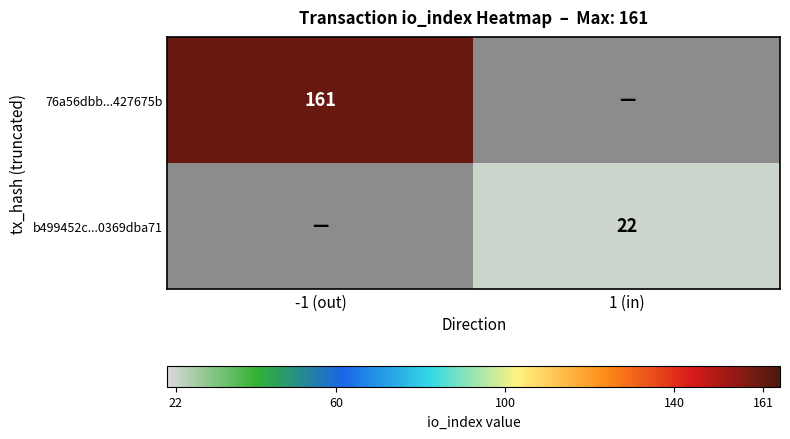

The 76a56dbb...427675b series shows 276.0 at -1 (out). True or false?

False